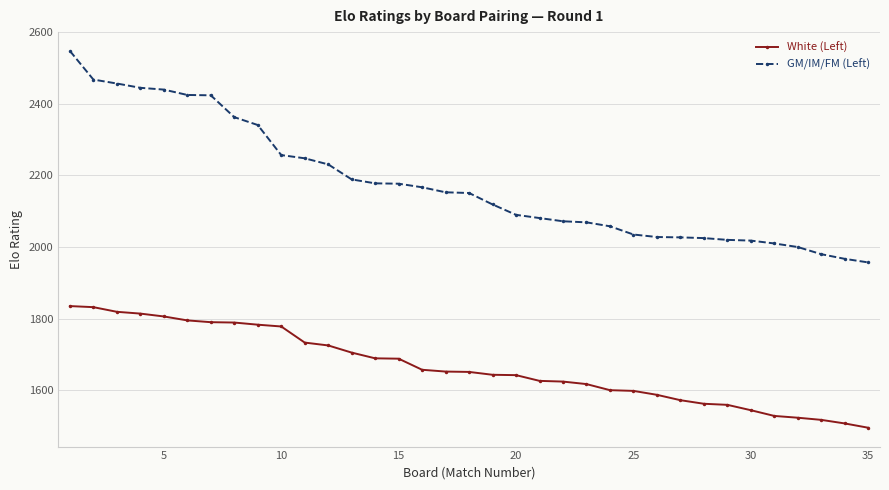

True or false: GM/IM/FM (Left) and White (Left) intersect in this chart.

False